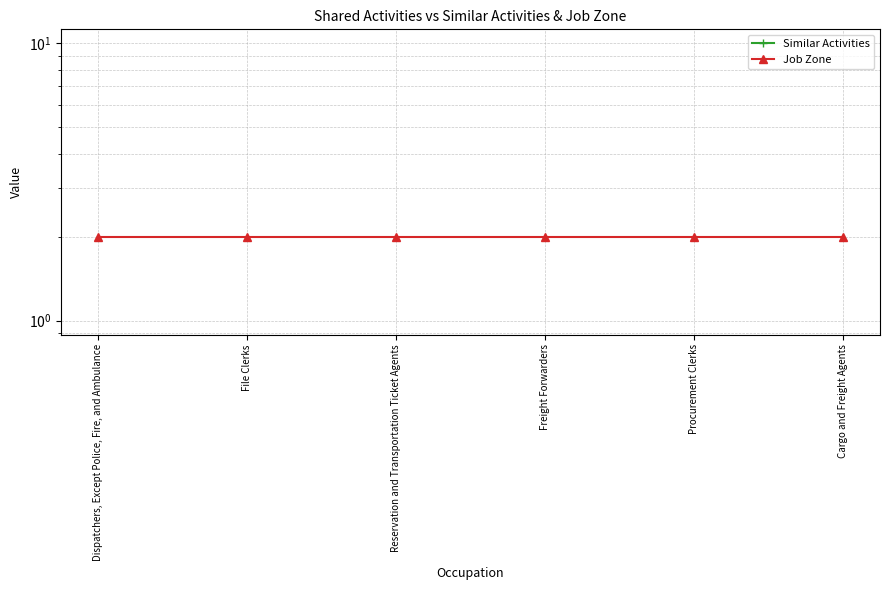

Reading left to right, what are all the values shown in this chart?

Similar Activities: Dispatchers, Except Police, Fire, and Ambulance=0	File Clerks=0	Reservation and Transportation Ticket Agents=0	Freight Forwarders=0	Procurement Clerks=0	Cargo and Freight Agents=0
Job Zone: Dispatchers, Except Police, Fire, and Ambulance=2	File Clerks=2	Reservation and Transportation Ticket Agents=2	Freight Forwarders=2	Procurement Clerks=2	Cargo and Freight Agents=2